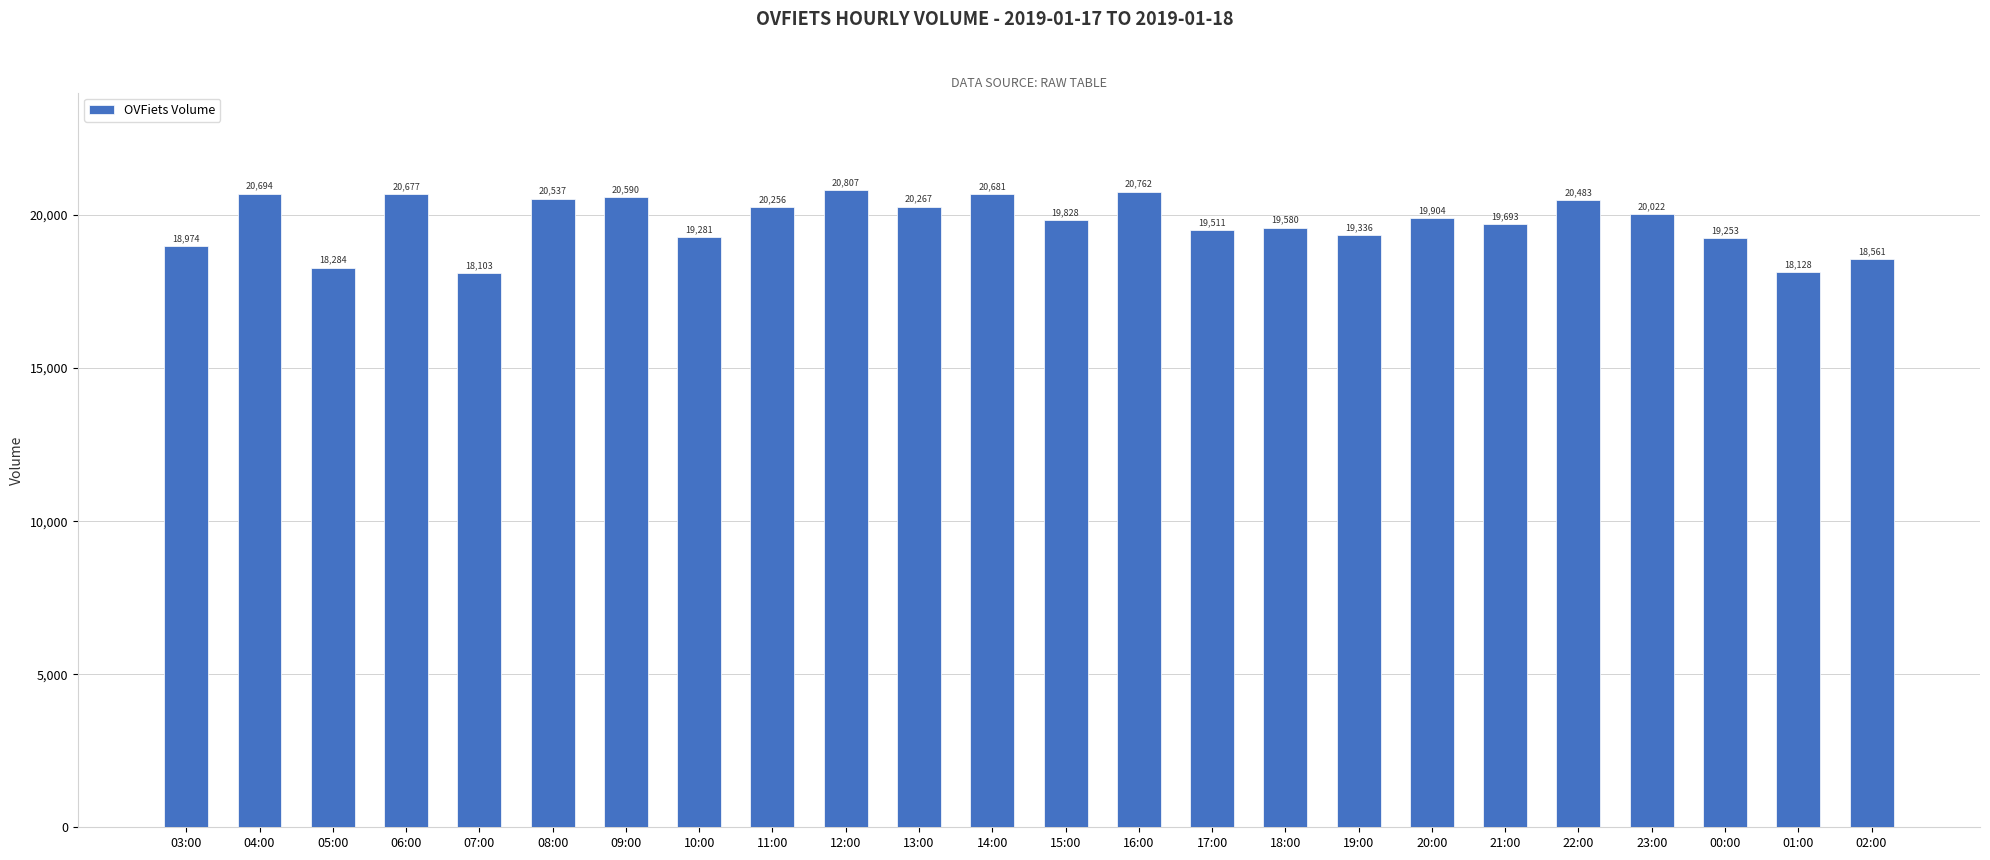

True or false: the data shows 20681 at 14:00.

True